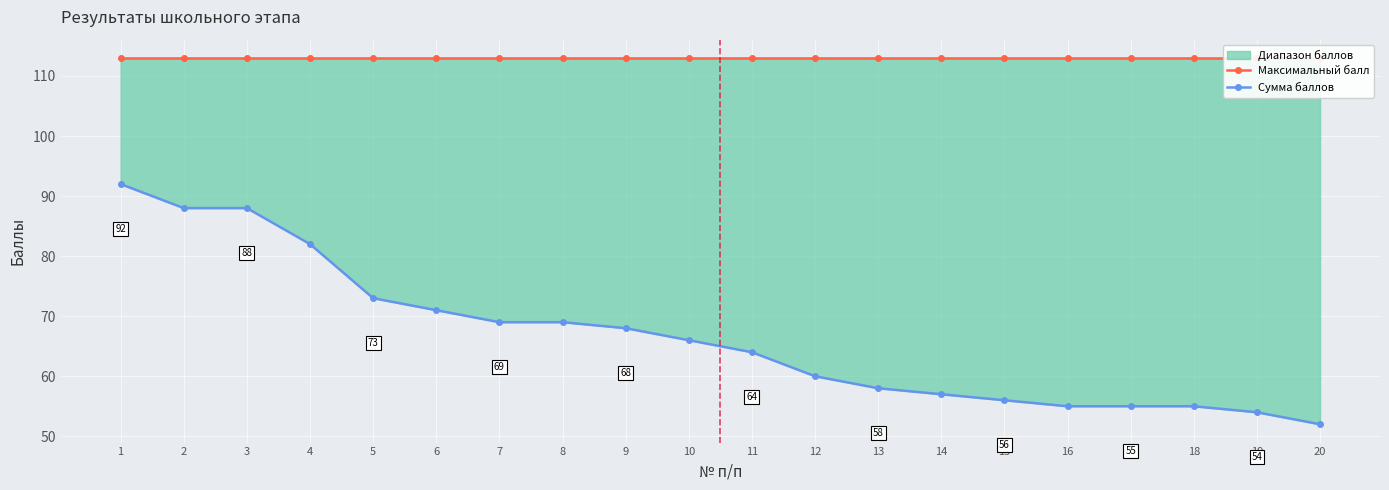

What is the maximum value for Сумма баллов?

92